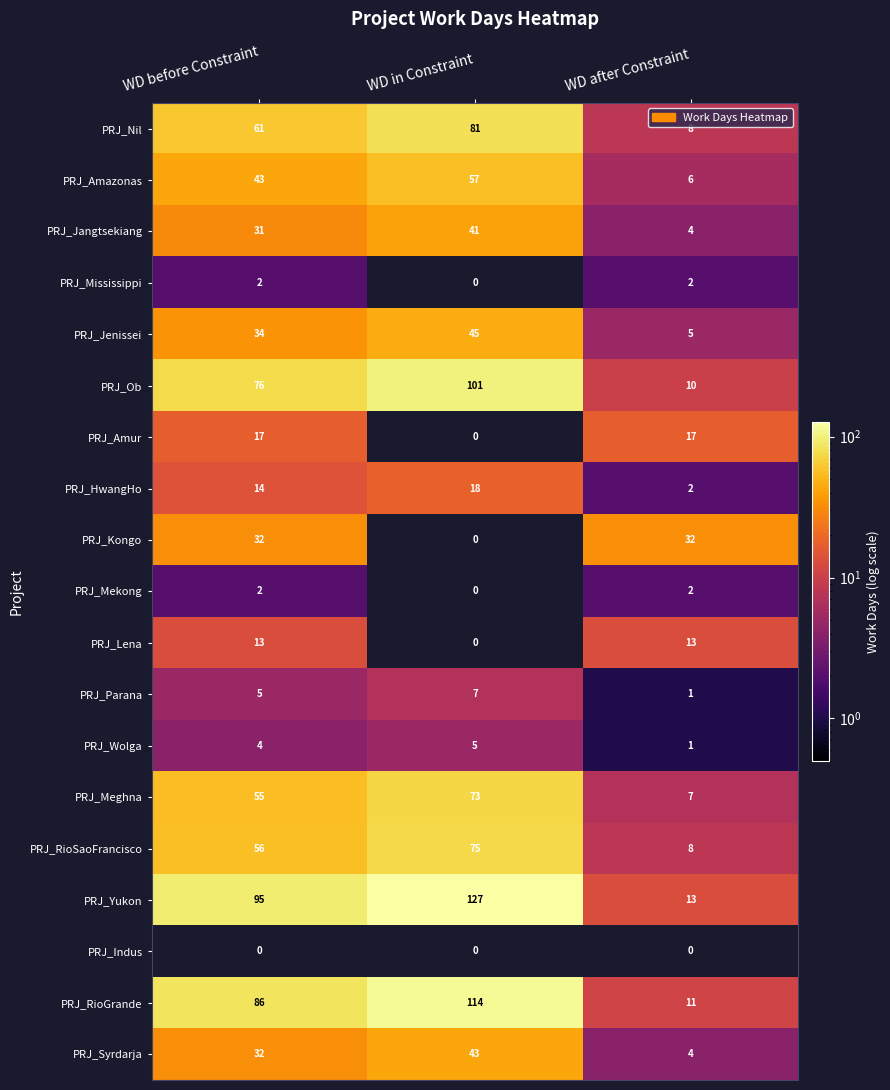

What is the spread (max minus min) of values at WD after Constraint?

32